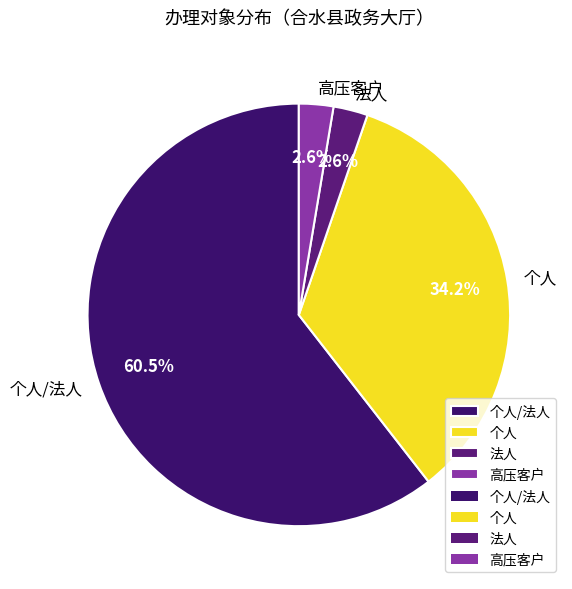

To the nearest percent, what is the average slice percentage?

25%